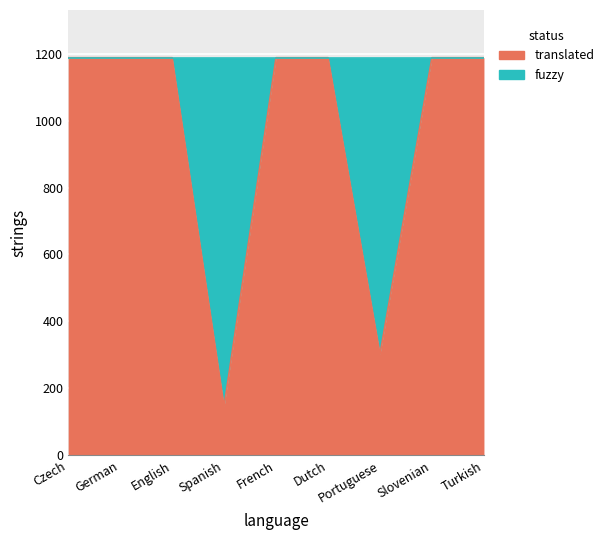

Reading left to right, extract all data points from this chart.

Czech=1188	German=1188	English=1188	Spanish=146	French=1188	Dutch=1188	Portuguese=302	Slovenian=1188	Turkish=1188